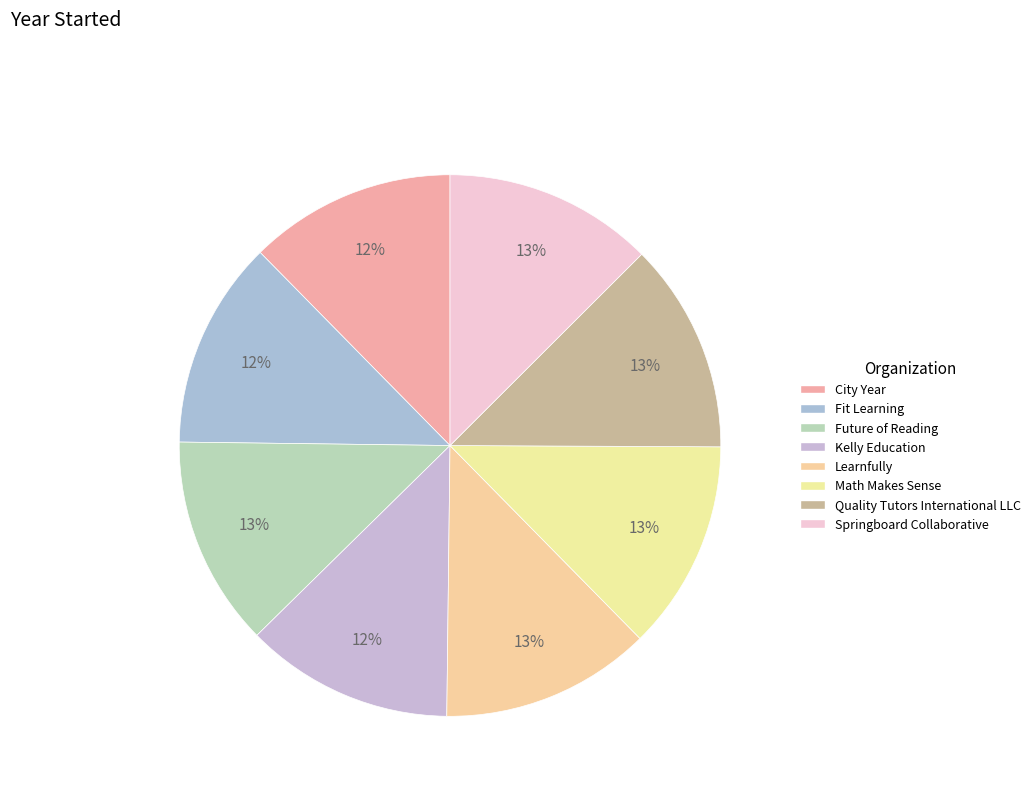

Which slice is the smallest?

City Year